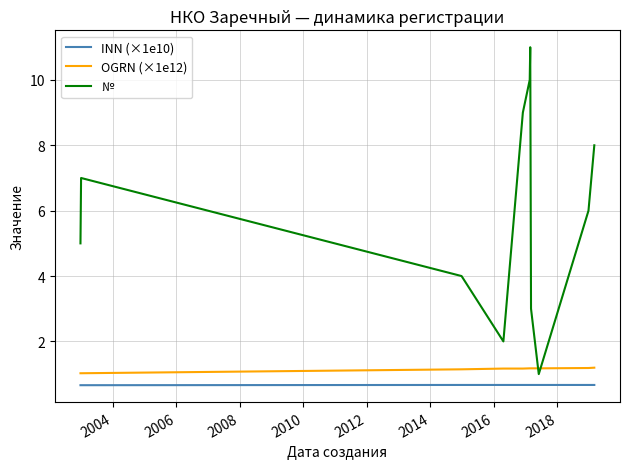

Which series has the largest range (max minus min)?

№